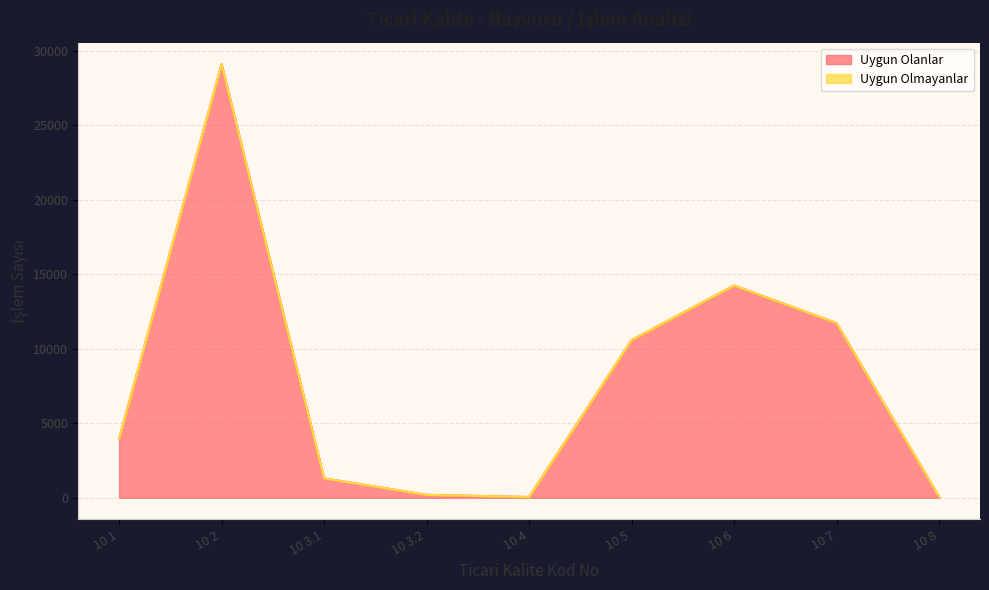

List the labels in order of value, smallest first.

10 4, 10 8, 10 3.2, 10 3.1, 10 1, 10 5, 10 7, 10 6, 10 2